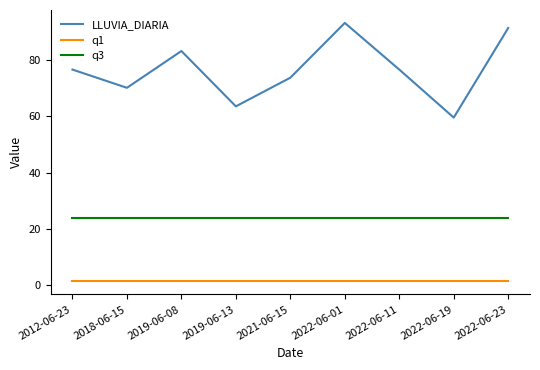

True or false: LLUVIA_DIARIA has a value of 101.6 at 2022-06-11.

False